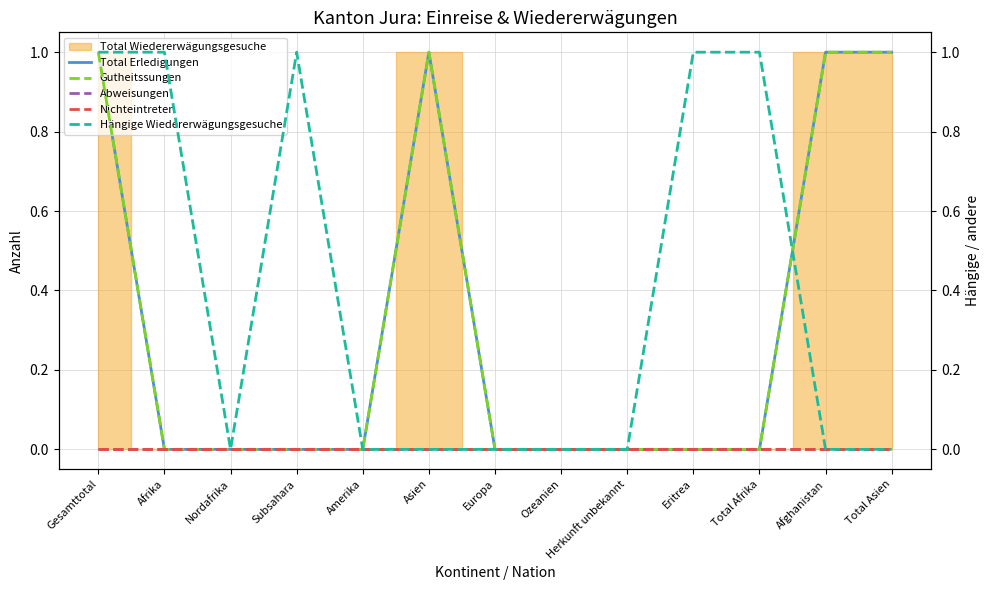

What is the label of the 10th point from the right?

Subsahara